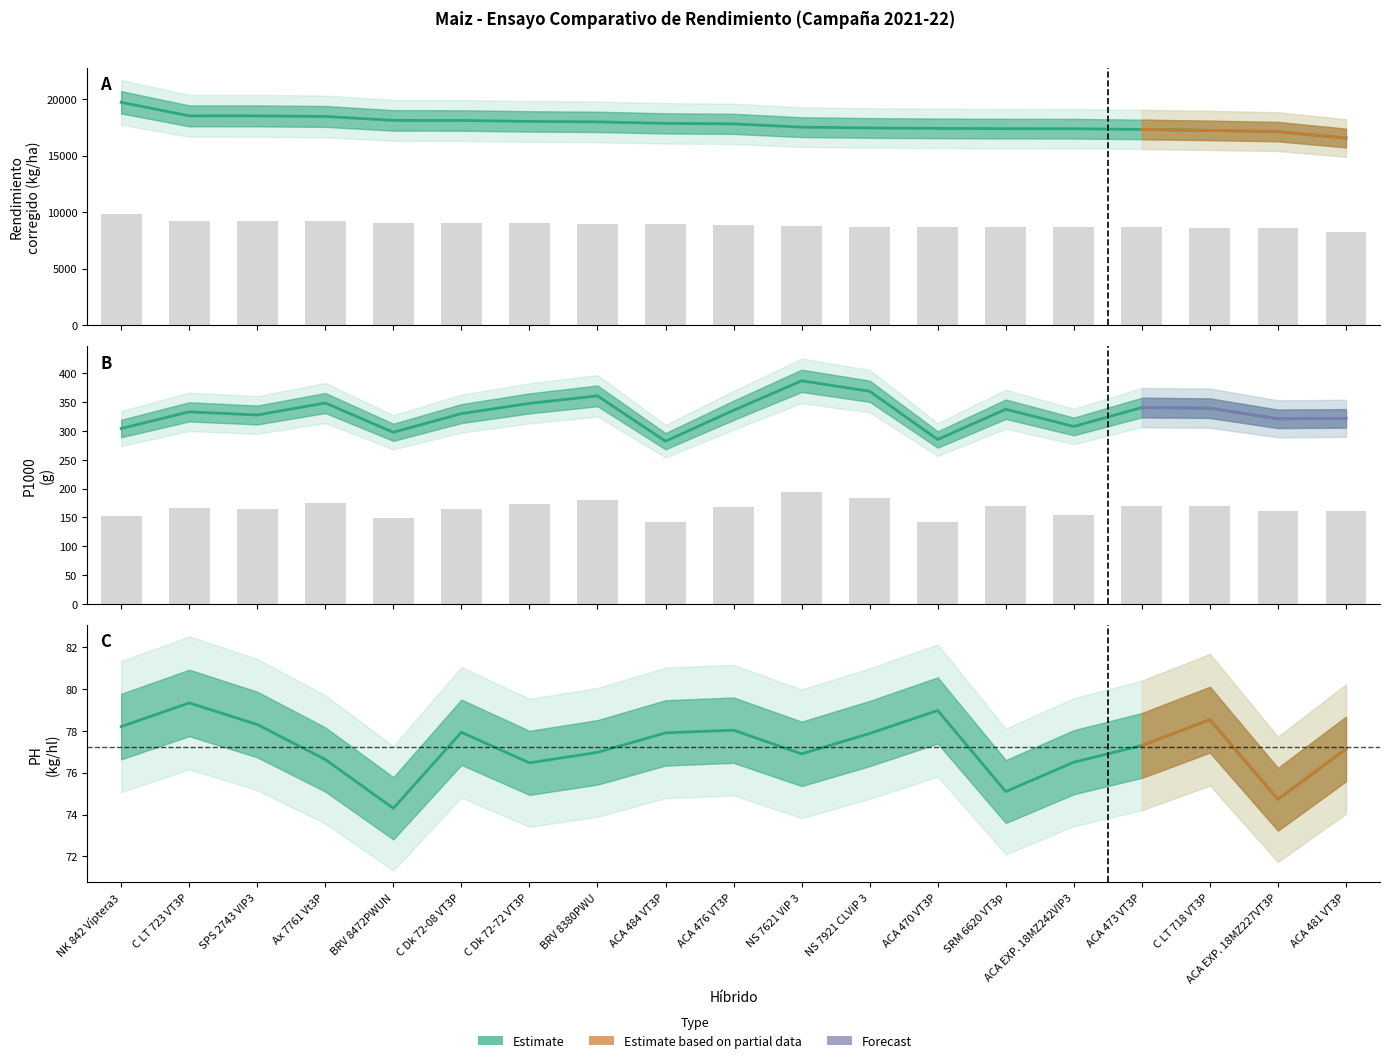

Reading left to right, list all the values displayed in this chart.

Rendimiento (kg/ha): NK 842 Víptera3=19702.7	C LT 723 VT3P=18506.7	SPS 2743 VIP3=18504.0	Ax 7761 Vt3P=18454.7	BRV 8472PWUN=18107.7	C Dk 72-08 VT3P=18098.7	C Dk 72-72 VT3P=18015.0	BRV 8380PWU=17975.7	ACA 484 VT3P=17842.7	ACA 476 VT3P=17799.7	NS 7621 ViP 3=17508.3	NS 7921 CLViP 3=17438.3	ACA 470 VT3P=17400.0	SRM 6620 VT3p=17374.0	ACA EXP. 18MZ242VIP3=17369.0	ACA 473 VT3P=17307.0	C LT 718 VT3P=17223.0	ACA EXP. 18MZ227VT3P=17113.0	ACA 481 VT3P=16548.7
P1000: NK 842 Víptera3=304.3	C LT 723 VT3P=333.2	SPS 2743 VIP3=327.7	Ax 7761 Vt3P=348.5	BRV 8472PWUN=297.7	C Dk 72-08 VT3P=330.1	C Dk 72-72 VT3P=347.9	BRV 8380PWU=360.9	ACA 484 VT3P=282.3	ACA 476 VT3P=335.9	NS 7621 ViP 3=387.1	NS 7921 CLViP 3=368.9	ACA 470 VT3P=285.2	SRM 6620 VT3p=337.7	ACA EXP. 18MZ242VIP3=307.9	ACA 473 VT3P=340.7	C LT 718 VT3P=339.6	ACA EXP. 18MZ227VT3P=321.1	ACA 481 VT3P=321.9
PH: NK 842 Víptera3=78.2	C LT 723 VT3P=79.3	SPS 2743 VIP3=78.3	Ax 7761 Vt3P=76.6	BRV 8472PWUN=74.3	C Dk 72-08 VT3P=77.9	C Dk 72-72 VT3P=76.5	BRV 8380PWU=77.0	ACA 484 VT3P=77.9	ACA 476 VT3P=78.0	NS 7621 ViP 3=76.9	NS 7921 CLViP 3=77.9	ACA 470 VT3P=79.0	SRM 6620 VT3p=75.1	ACA EXP. 18MZ242VIP3=76.5	ACA 473 VT3P=77.3	C LT 718 VT3P=78.5	ACA EXP. 18MZ227VT3P=74.7	ACA 481 VT3P=77.1